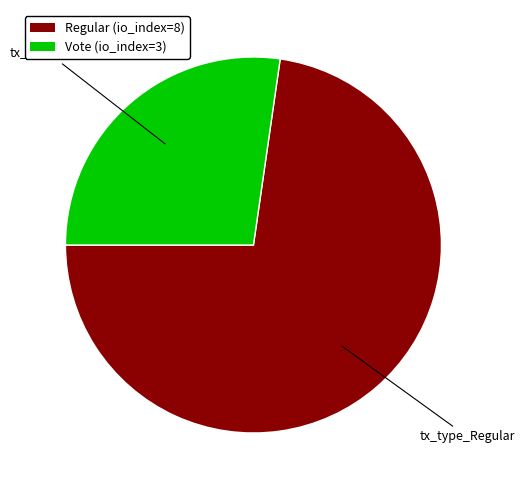

How many segments does this pie chart have?

2